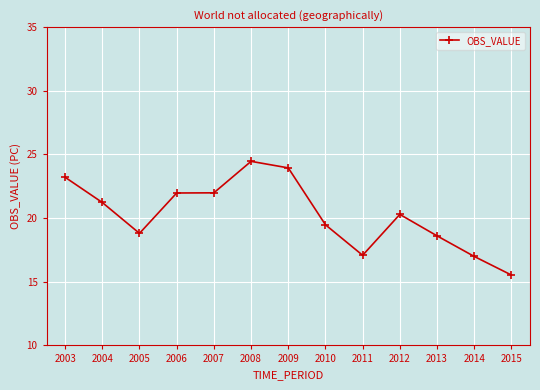

What is the difference between the values at 2012 and 2003?

2.9